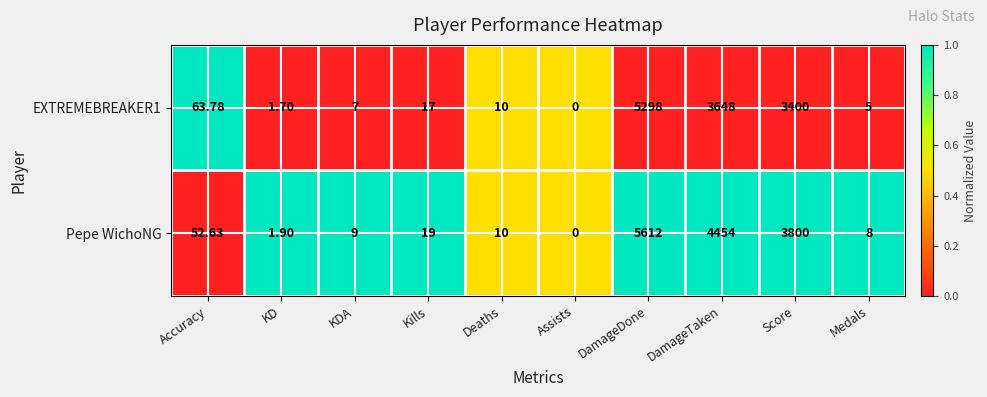

Where is Pepe WichoNG nearest to the value 2806?

Score